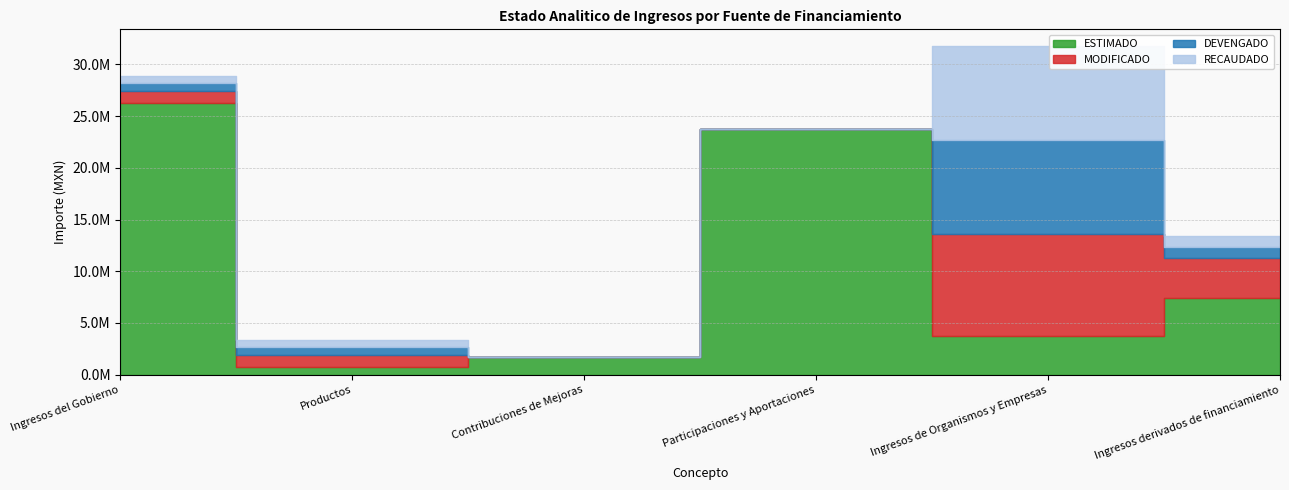

Which series changed the most between Ingresos del Gobierno and Contribuciones de Mejoras?

ESTIMADO